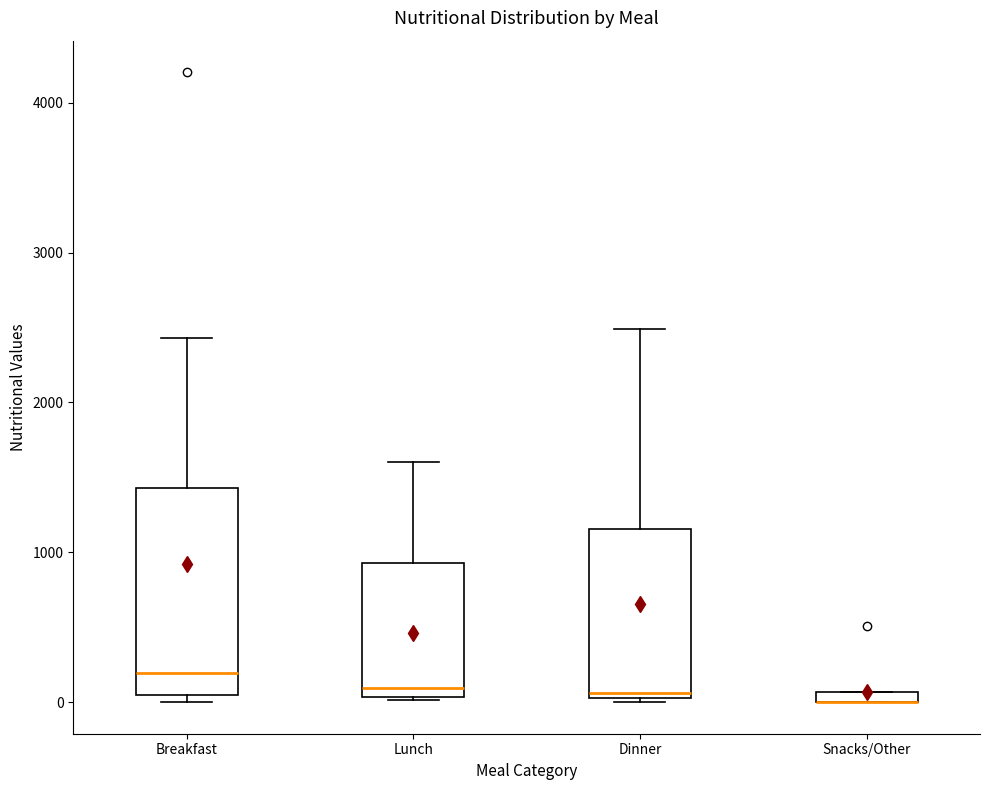

Comparing the boxes themselves (not the whiskers), which one is the tallest?

Breakfast